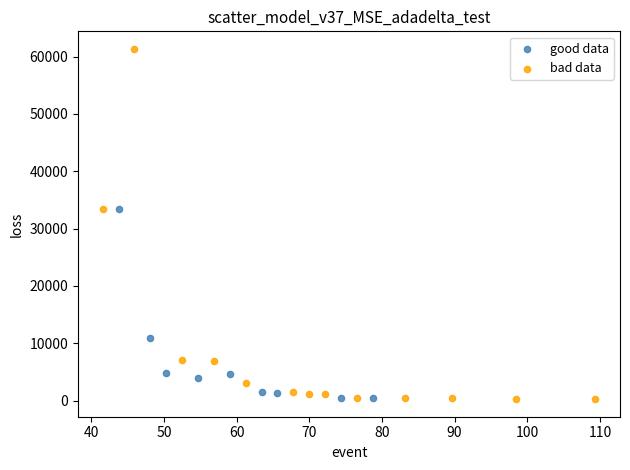

Which series has the largest Y range (max minus min)?

bad data